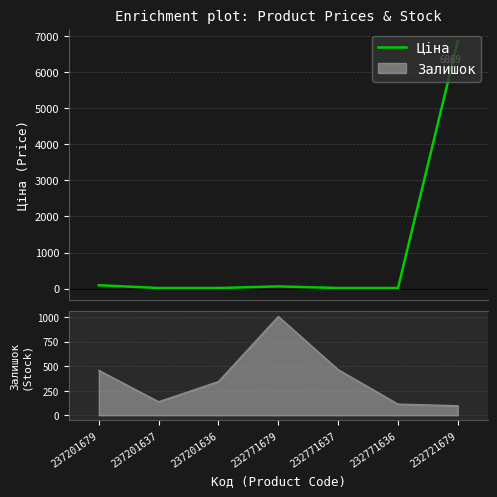

The value of Ціна at 237201637 is 15.7. True or false?

True